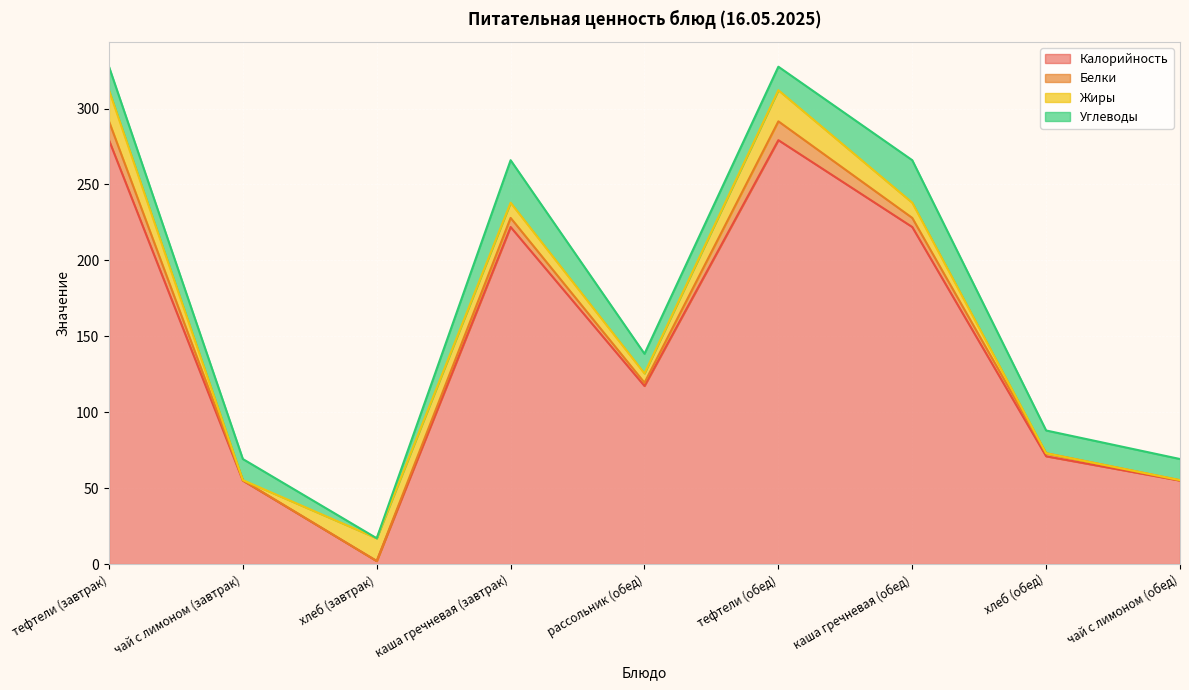

What is the spread (max minus min) of values at рассольник (обед)?

115.1